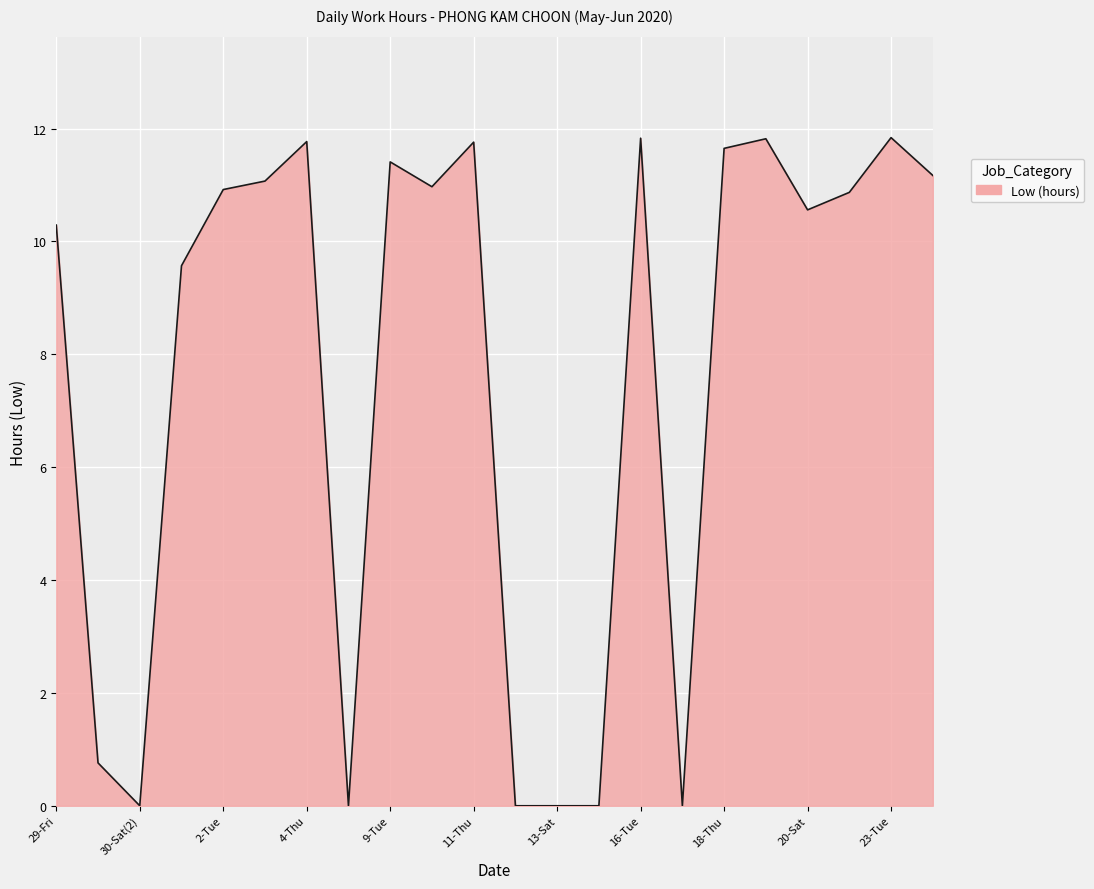

What is the maximum value shown in the chart?

11.8